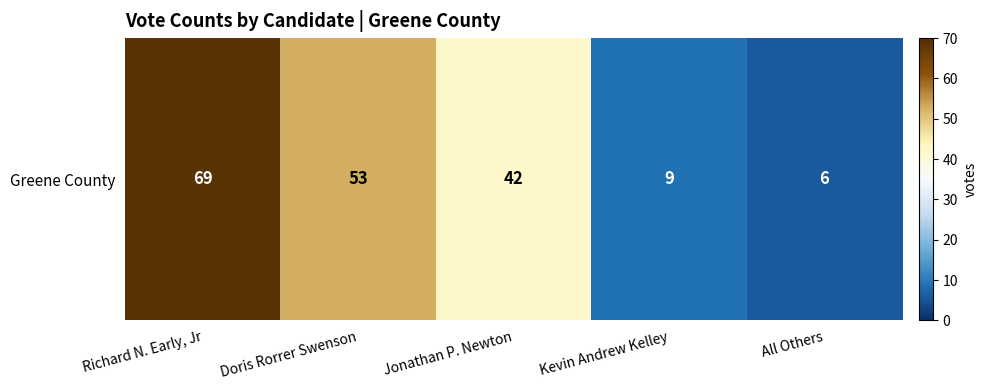

The value at Kevin Andrew Kelley is 9. True or false?

True